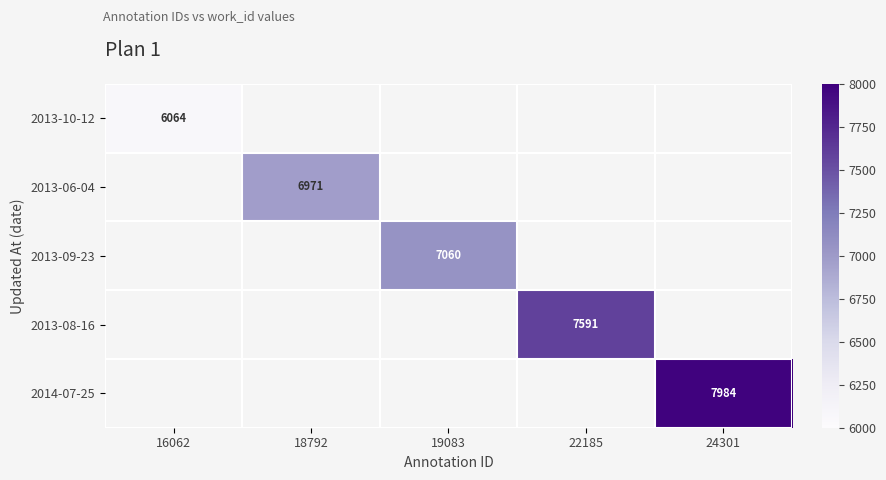

True or false: 2013-10-12 has a value of 9547.2 at 16062.

False